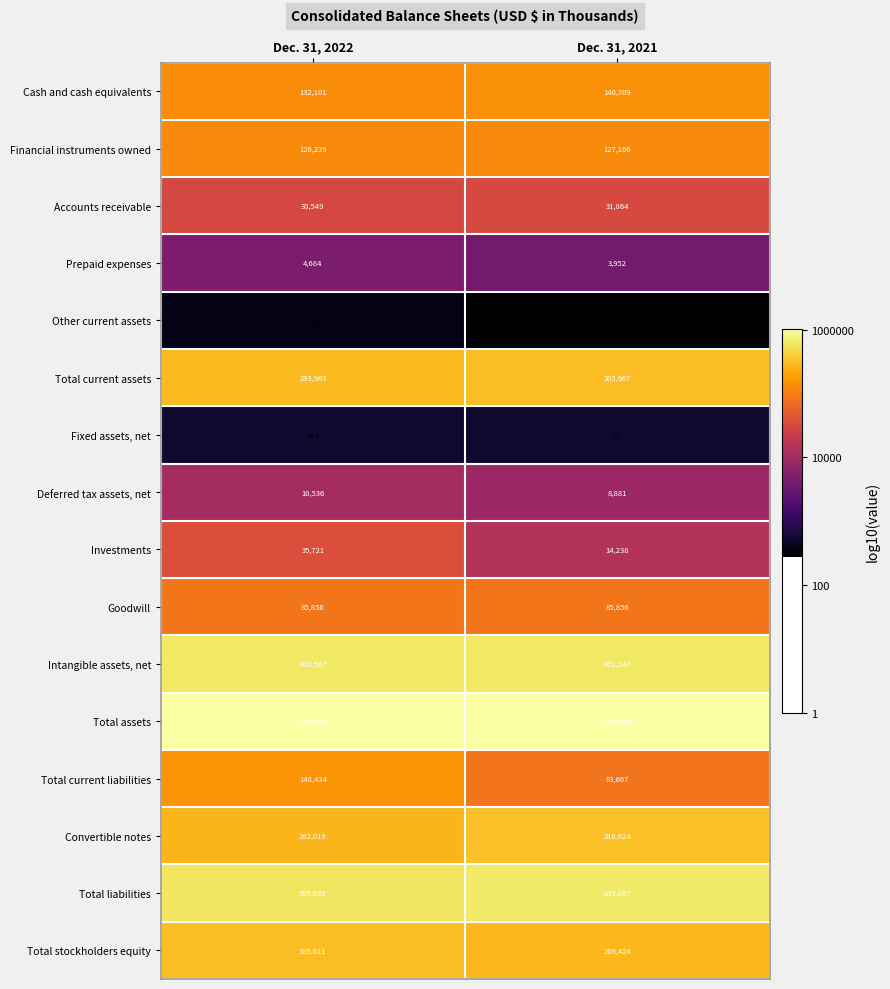

How many distinct data groups are displayed?

16